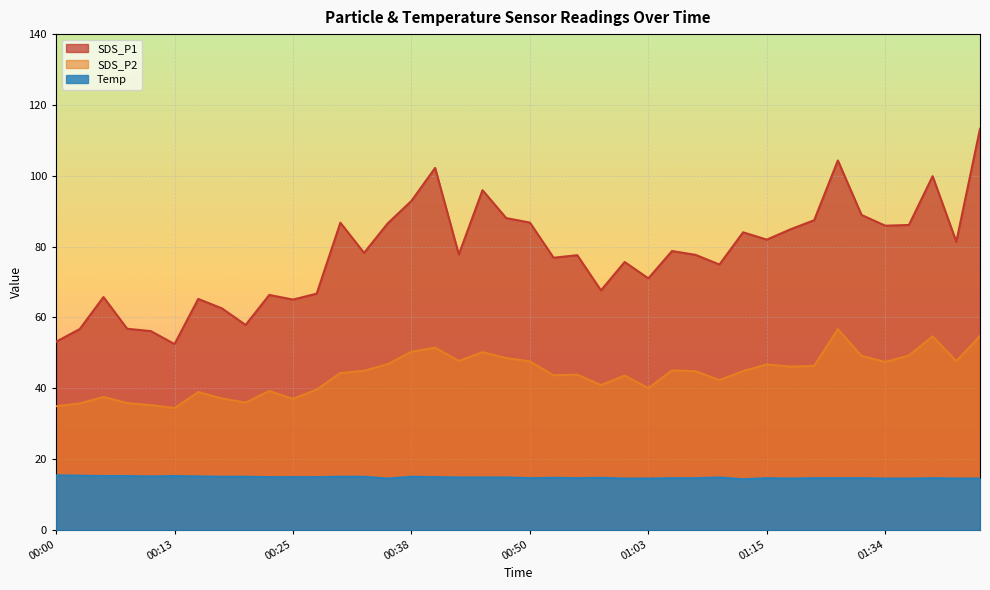

What is the sum of all SDS_P1 values?

3118.1